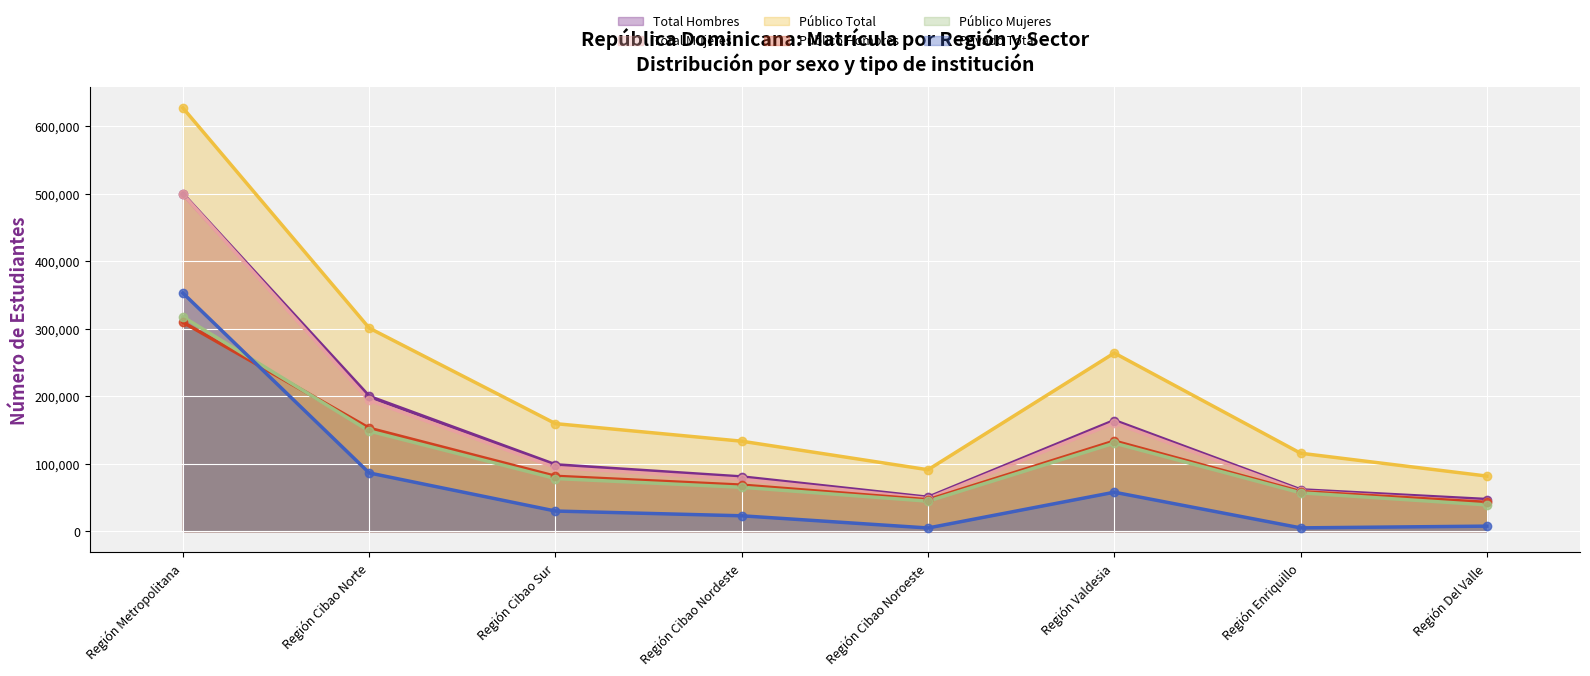

Which series has the widest spread of Y values?

Público Total